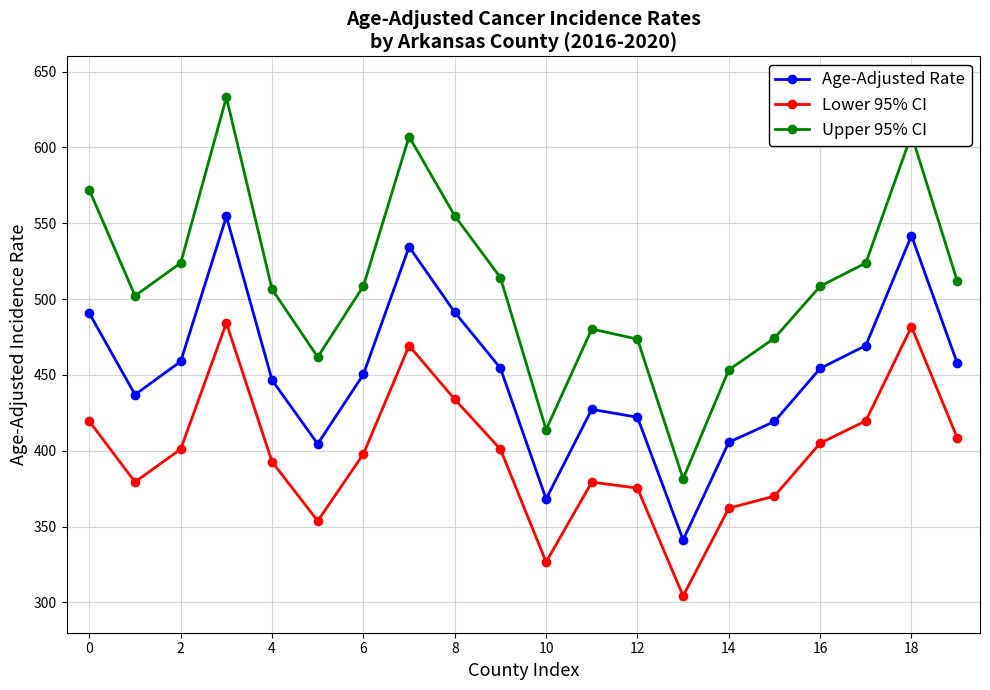

True or false: Upper 95% CI and Age-Adjusted Rate cross at least once.

False